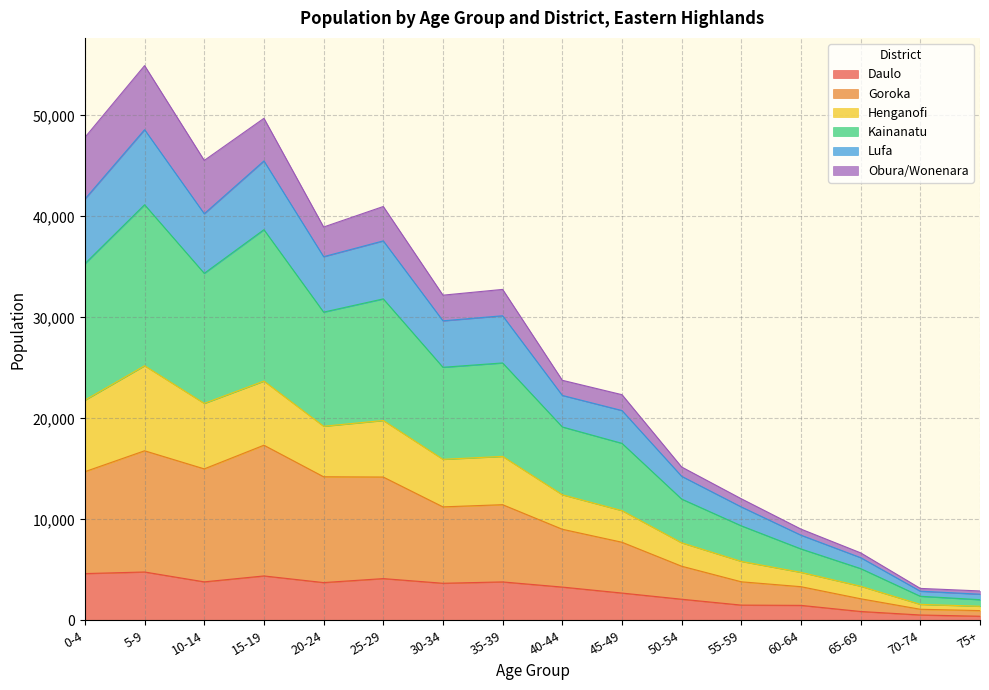

True or false: Goroka and Henganofi intersect in this chart.

False